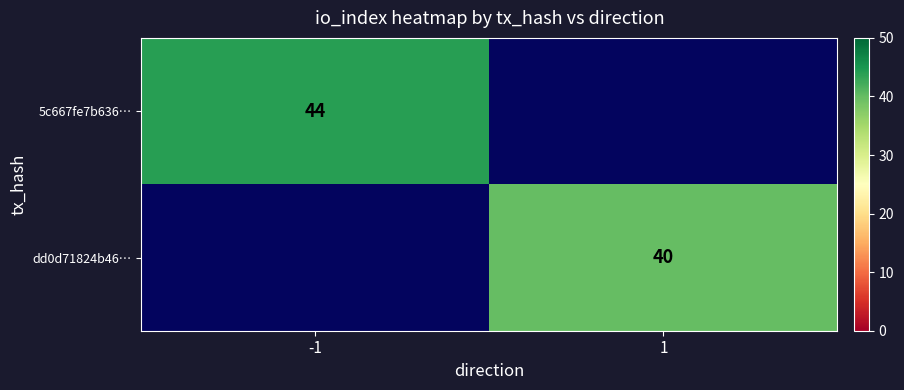

Is the value of 5c667fe7b636… at -1 greater than the value of dd0d71824b46… at 1?

Yes